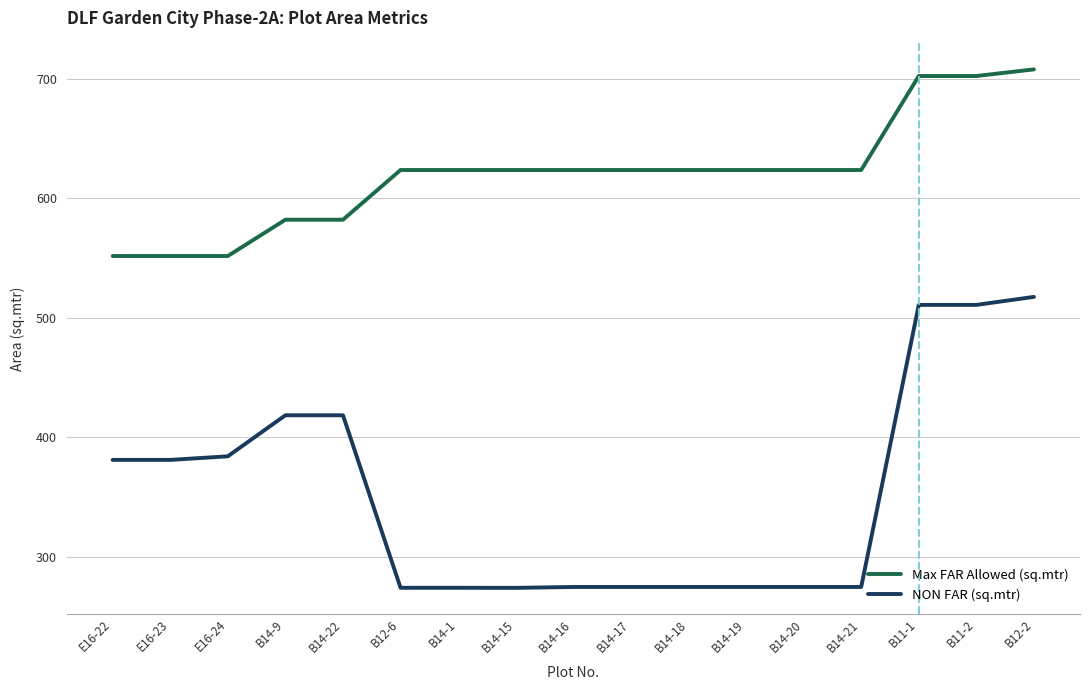

Which series has the largest total across all categories?

Max FAR Allowed (sq.mtr)